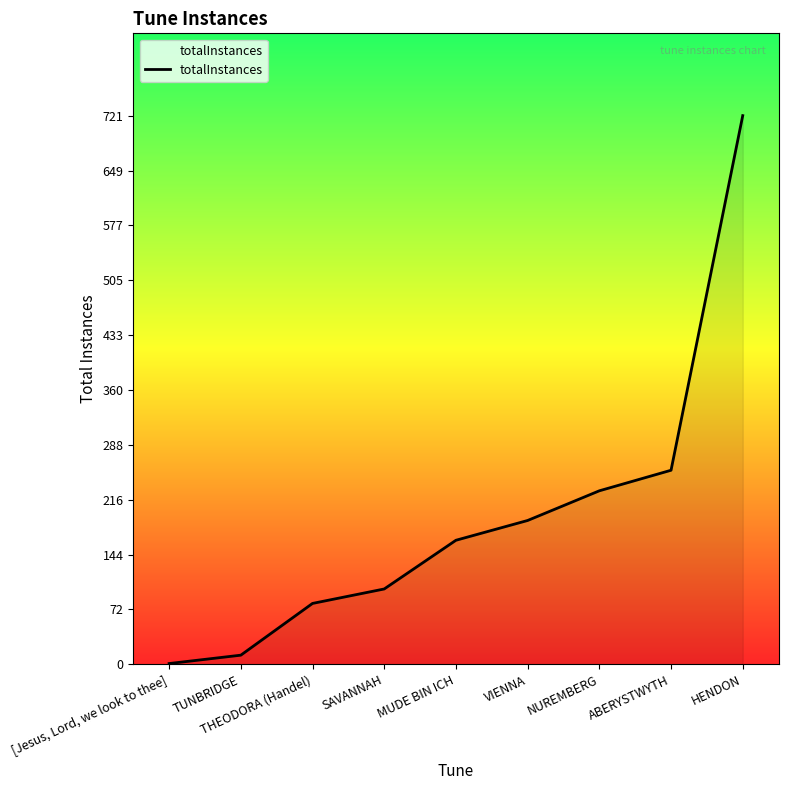

What is the maximum value shown in the chart?

721